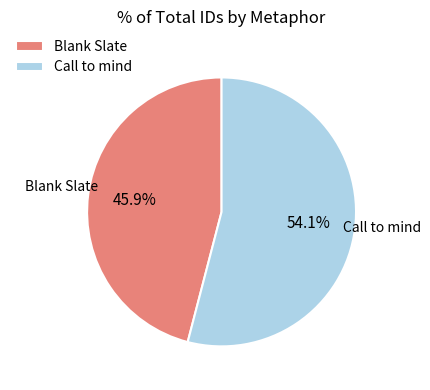

Which has a higher value, Blank Slate or Call to mind?

Call to mind